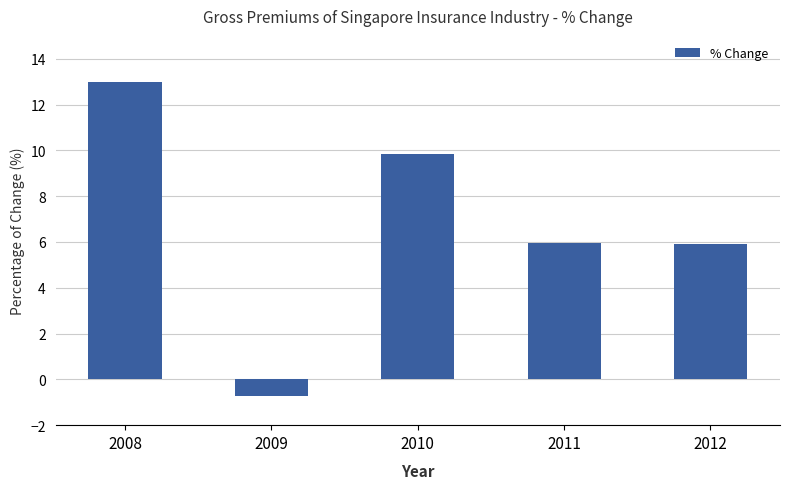

What is the value of the 5th bar from the left?

5.9